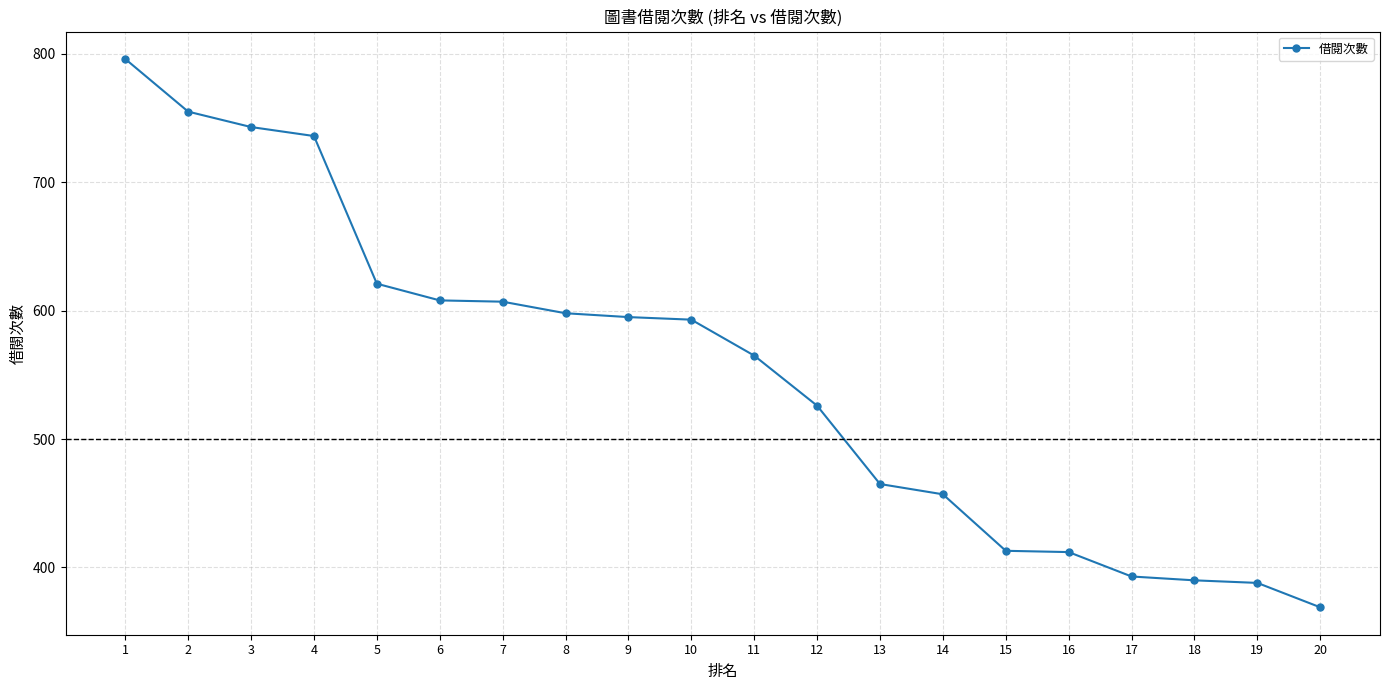

What is the ratio of the value at 19 to the value at 5?

0.6